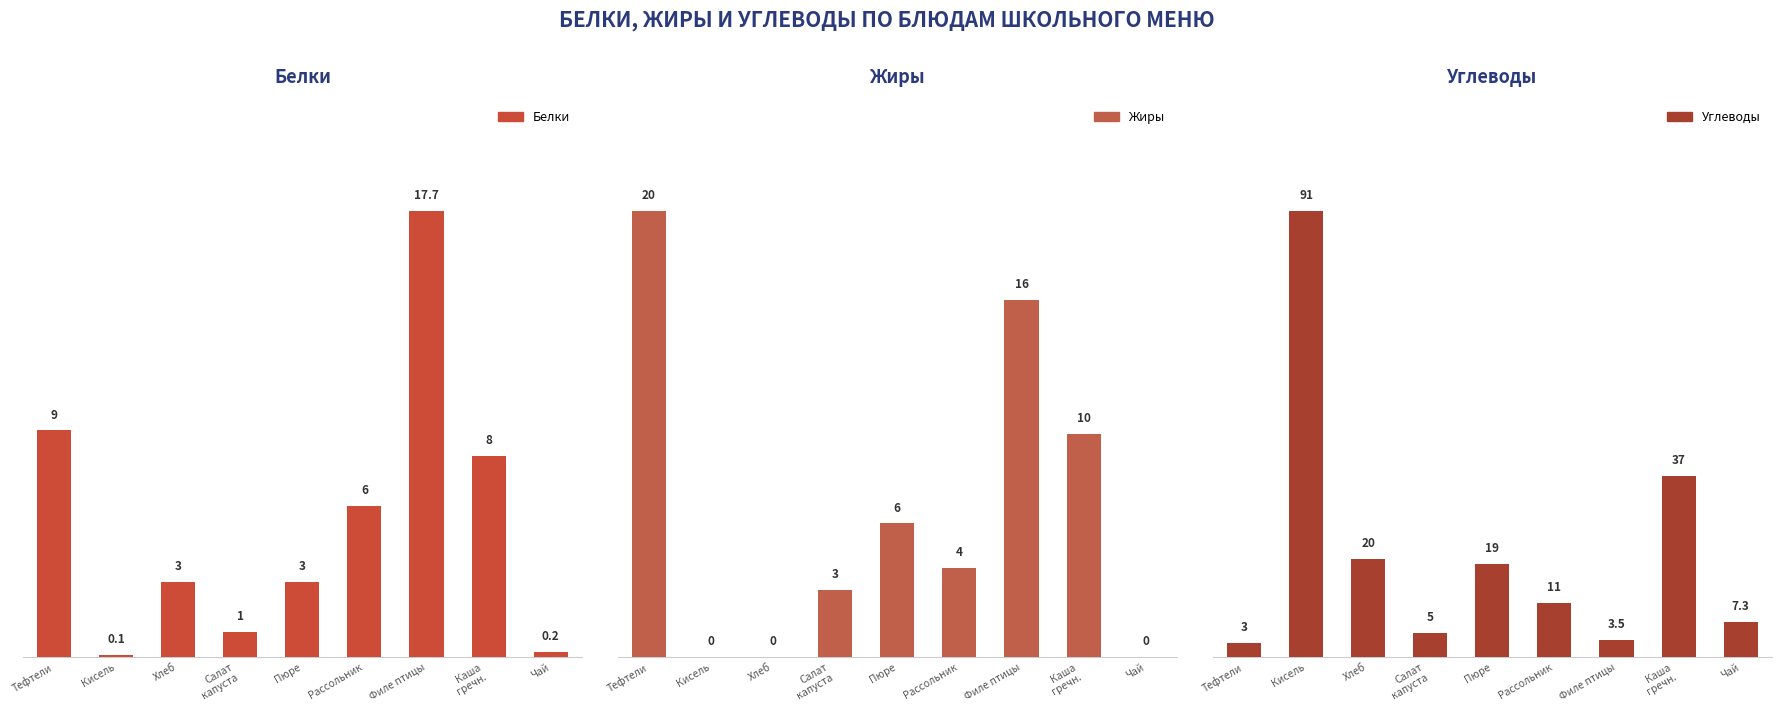

What is the spread (max minus min) of values at Рассольник?

7.0